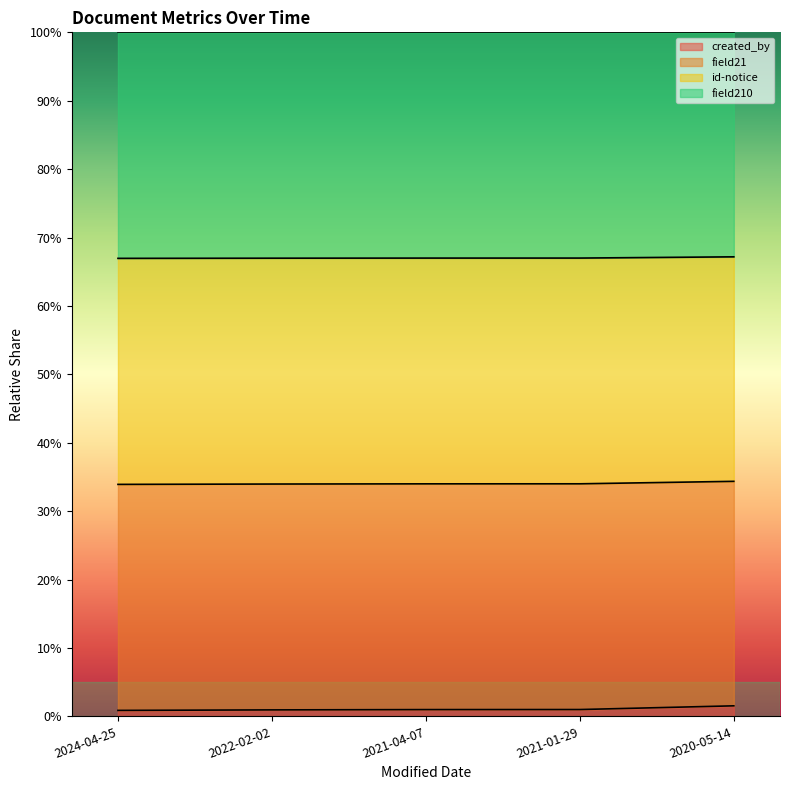

What is the label of the 4th point from the left?

2021-01-29